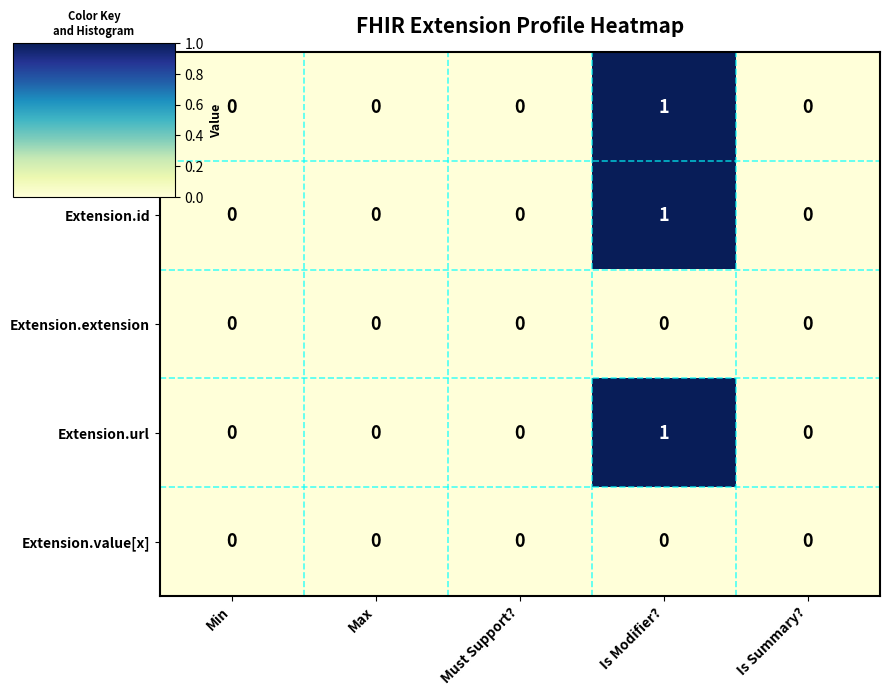

Reading left to right, what are all the values shown in this chart?

Extension: 0	0	0	1	0
Extension.id: 0	0	0	1	0
Extension.extension: 0	0	0	0	0
Extension.url: 0	0	0	1	0
Extension.value[x]: 0	0	0	0	0